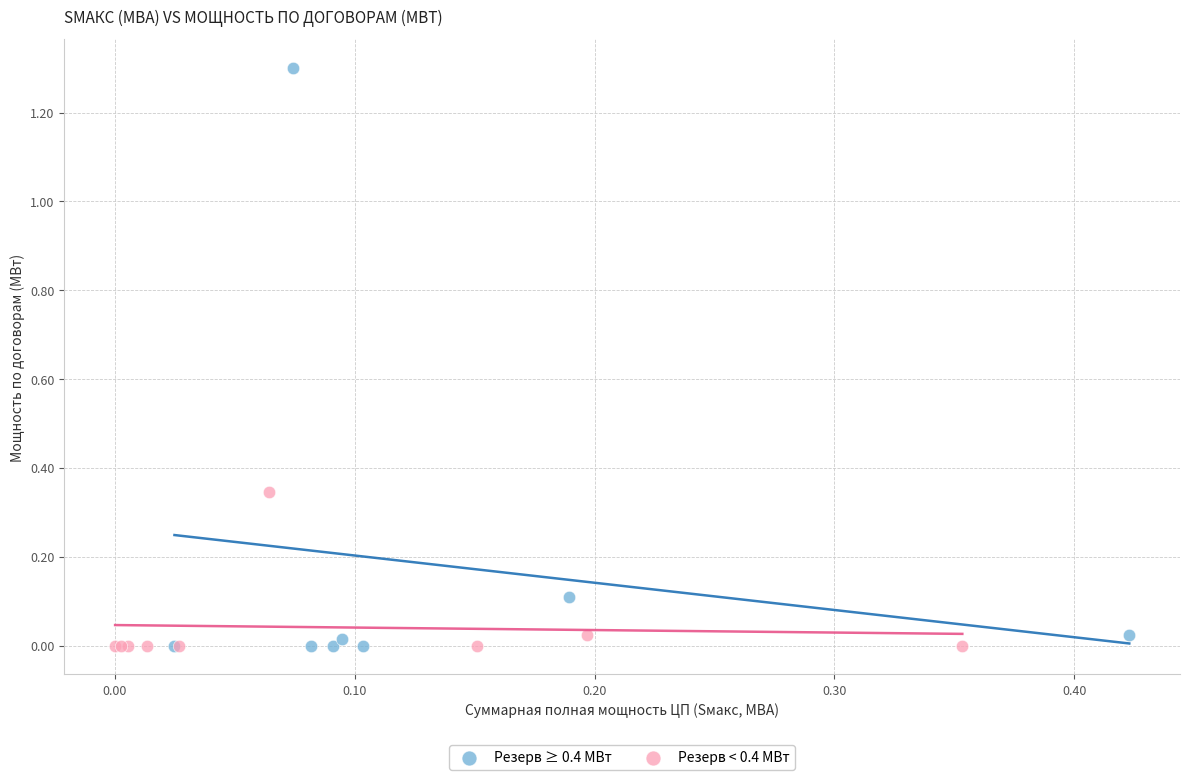

Which series has the widest spread of Y values?

Резерв ≥ 0.4 МВт